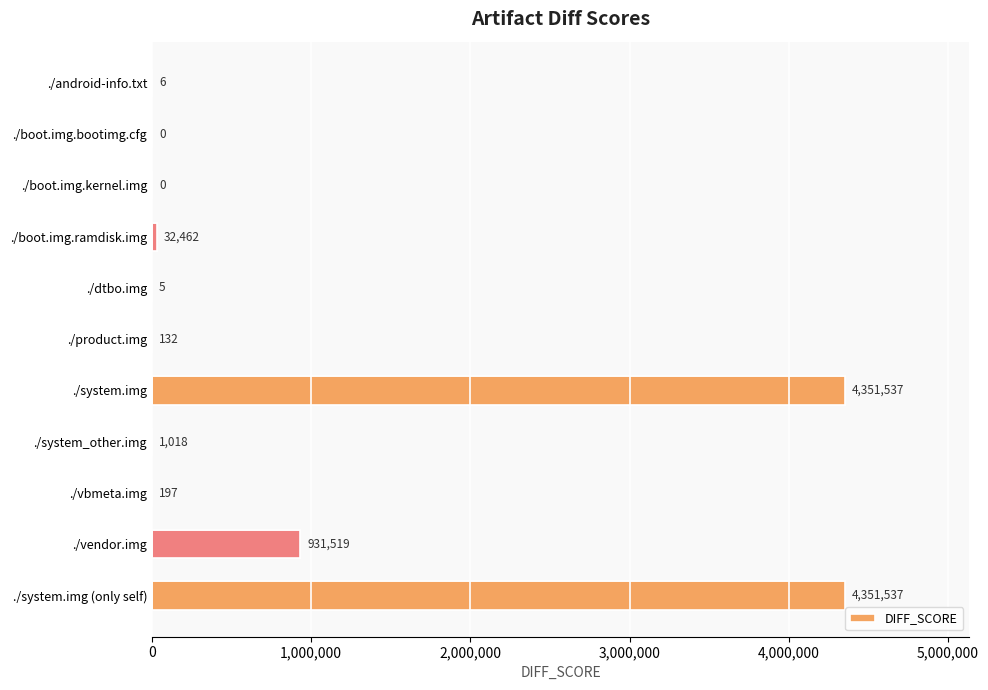

Are the bars grouped side by side (vs. stacked)?

No